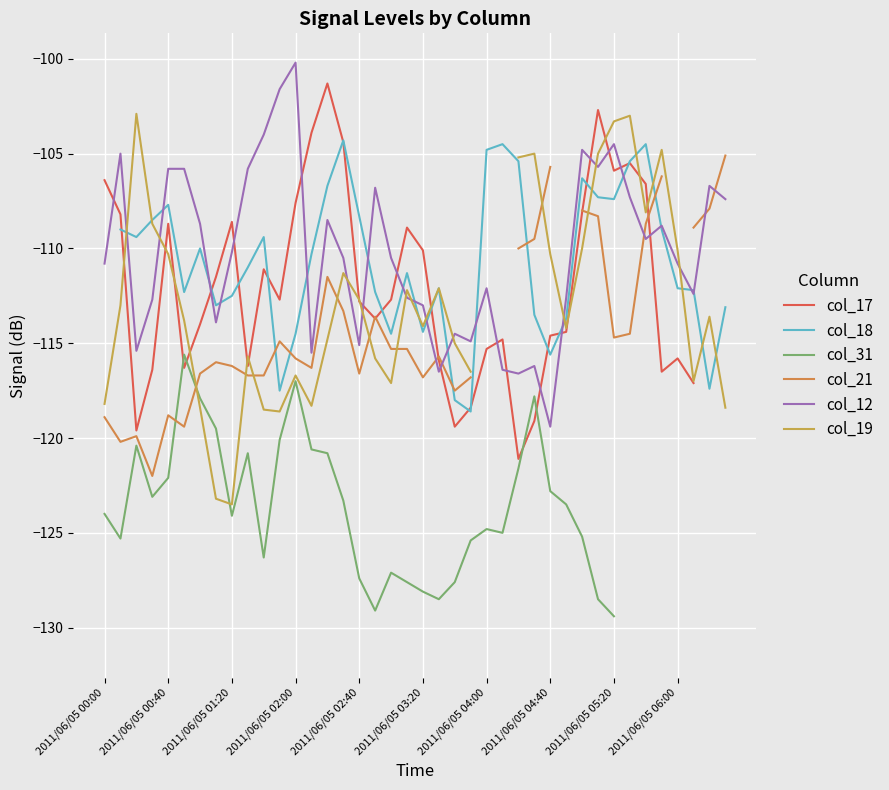

What is the highest value of the col_12 series?

-100.2